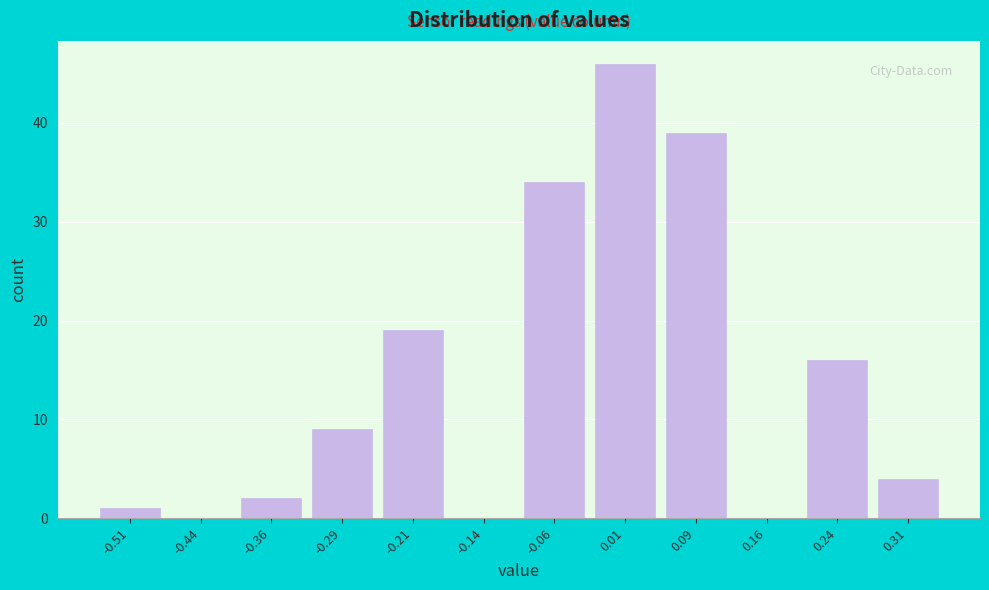

Reading left to right, list every bar in this chart as the range it spans on the x-axis followed by its height. Neither the bar edges nor the heights are printed on the chart, so give them approximately, as read against the axes.

-0.550 to -0.475: 1
-0.475 to -0.400: 0
-0.400 to -0.325: 2
-0.325 to -0.250: 9
-0.250 to -0.175: 19
-0.175 to -0.100: 0
-0.100 to -0.025: 34
-0.025 to 0.050: 46
0.050 to 0.125: 39
0.125 to 0.200: 0
0.200 to 0.275: 16
0.275 to 0.350: 4